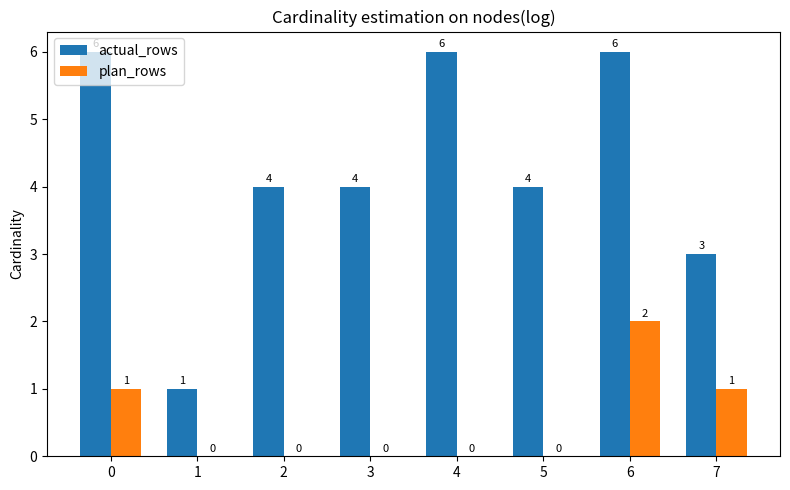

How many categories are shown in the chart?

8